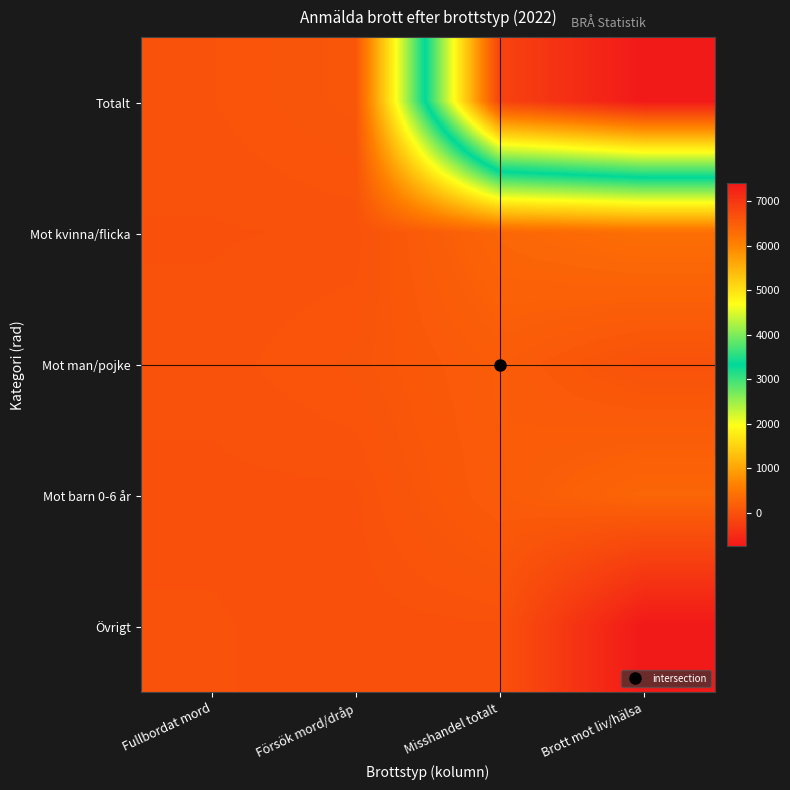

Reading right to left, list all the values displayed in this chart.

Totalt: Brott mot liv/hälsa=7406	Misshandel totalt=6840	Försök mord/dråp=66	Fullbordat mord=25
Mot kvinna/flicka: Brott mot liv/hälsa=384	Misshandel totalt=276	Försök mord/dråp=13	Fullbordat mord=8
Mot man/pojke: Brott mot liv/hälsa=11	Misshandel totalt=144	Försök mord/dråp=47	Fullbordat mord=17
Mot barn 0-6 år: Brott mot liv/hälsa=275	Misshandel totalt=132	Försök mord/dråp=6	Fullbordat mord=5
Övrigt: Brott mot liv/hälsa=-755	Misshandel totalt=7	Försök mord/dråp=0	Fullbordat mord=12